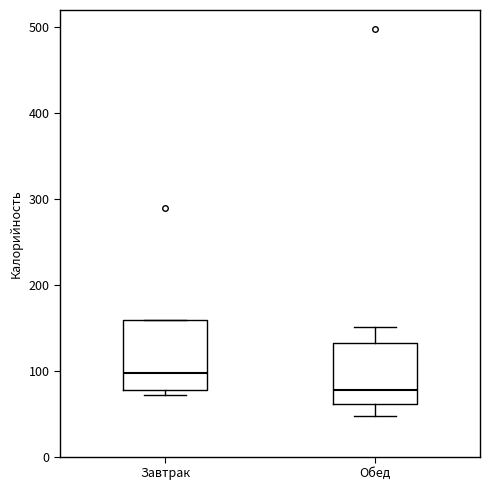

Where is the upper edge of the box for Завтрак on the y-axis? The values are not printed on the chart, so give them approximately, as read against the axis.

160